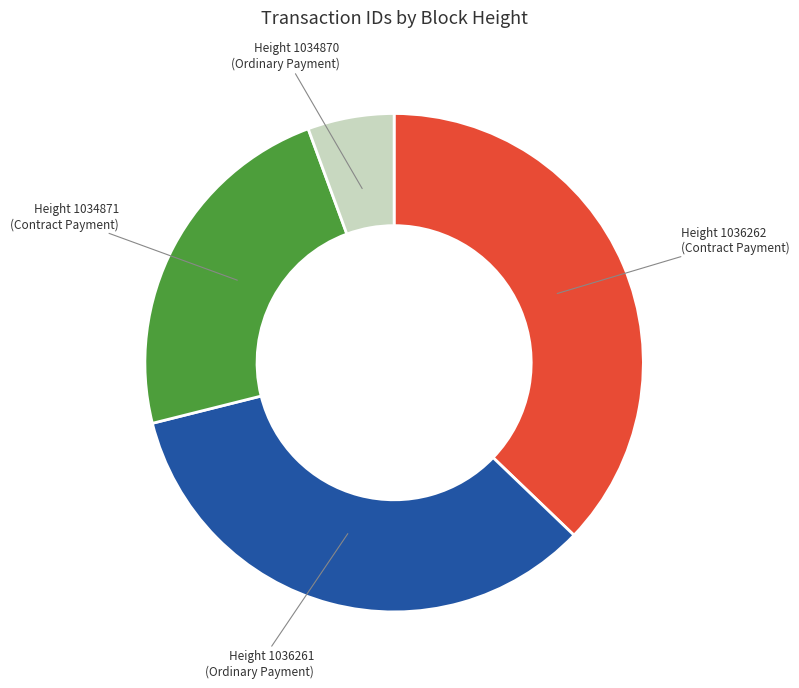

How many slices are in this pie chart?

4